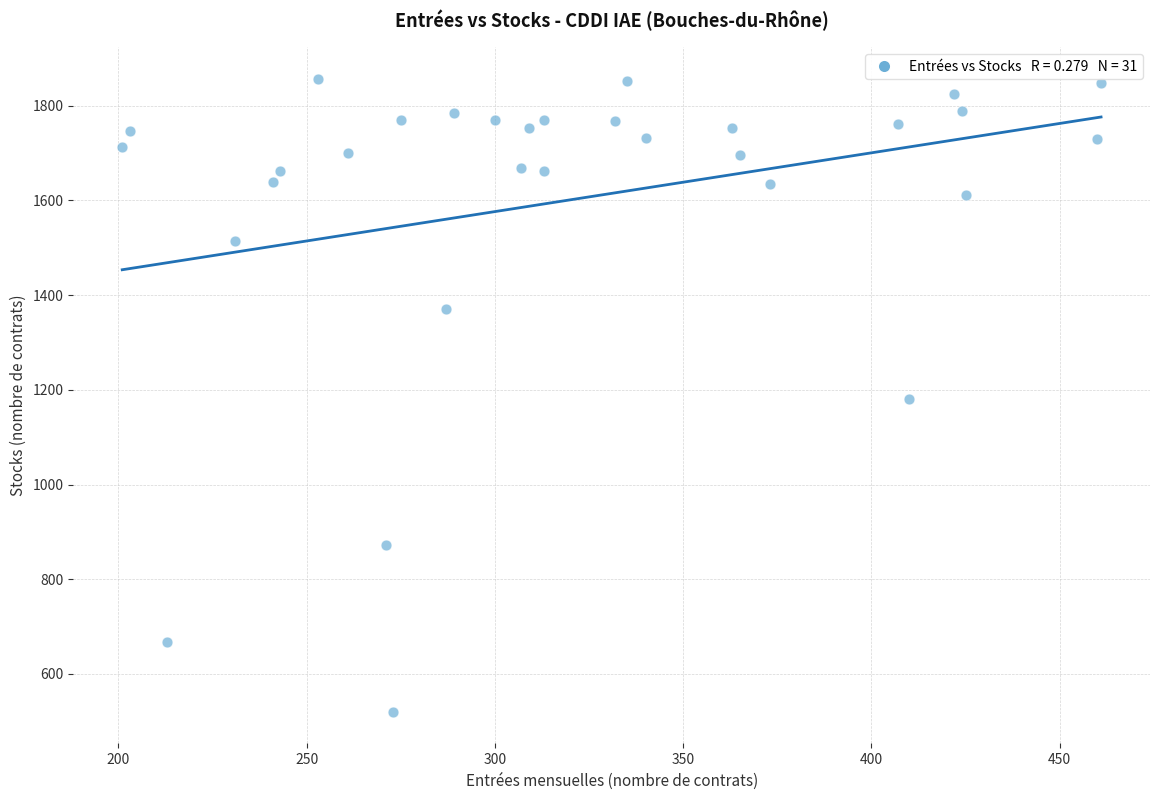

What is the range of X values (max minus min)?

260